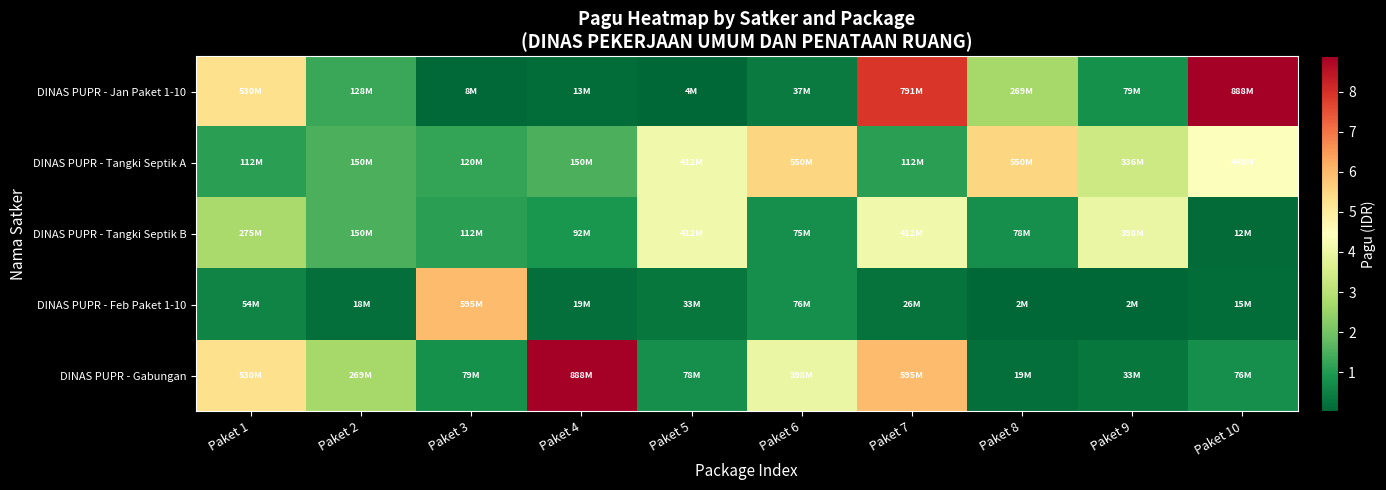

Which series changed the most between Paket 4 and Paket 10?

DINAS PUPR - Jan Paket 1-10